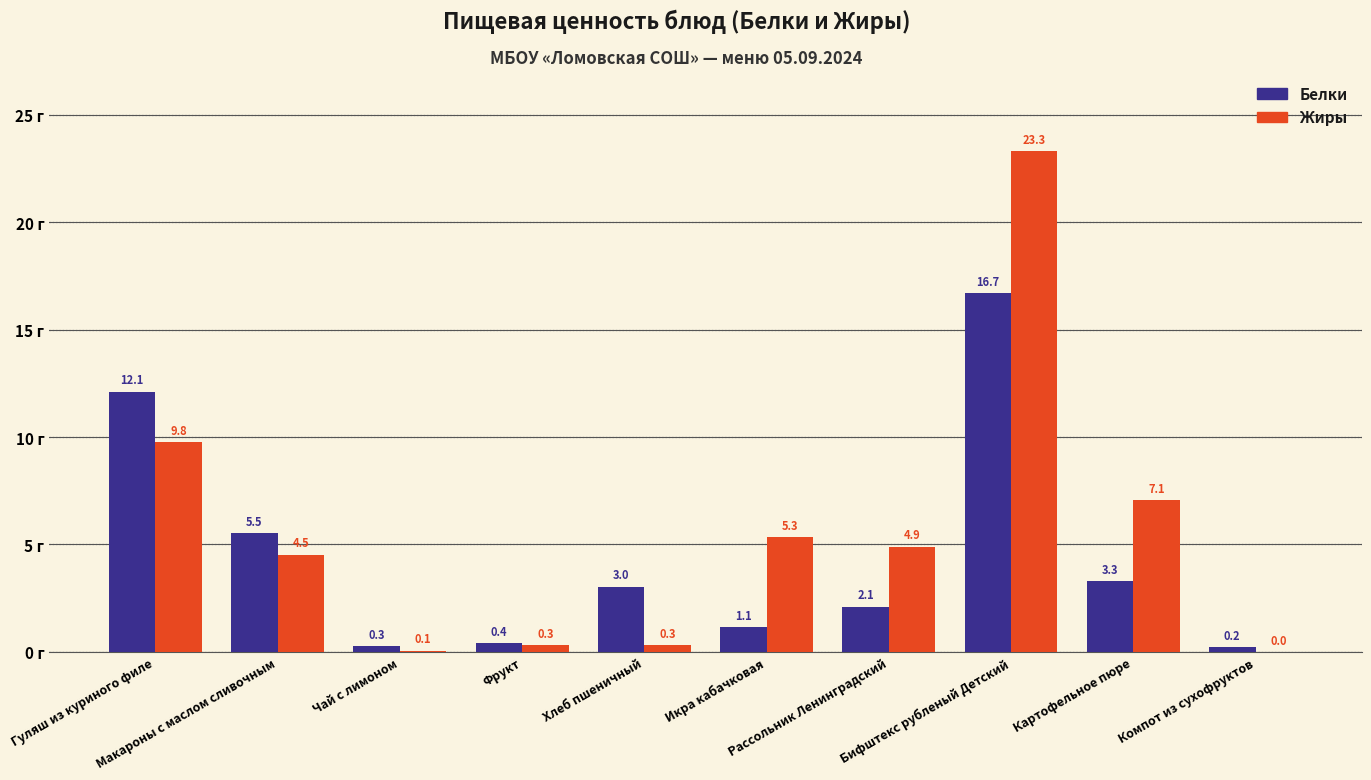

Which series has the largest total across all categories?

Жиры